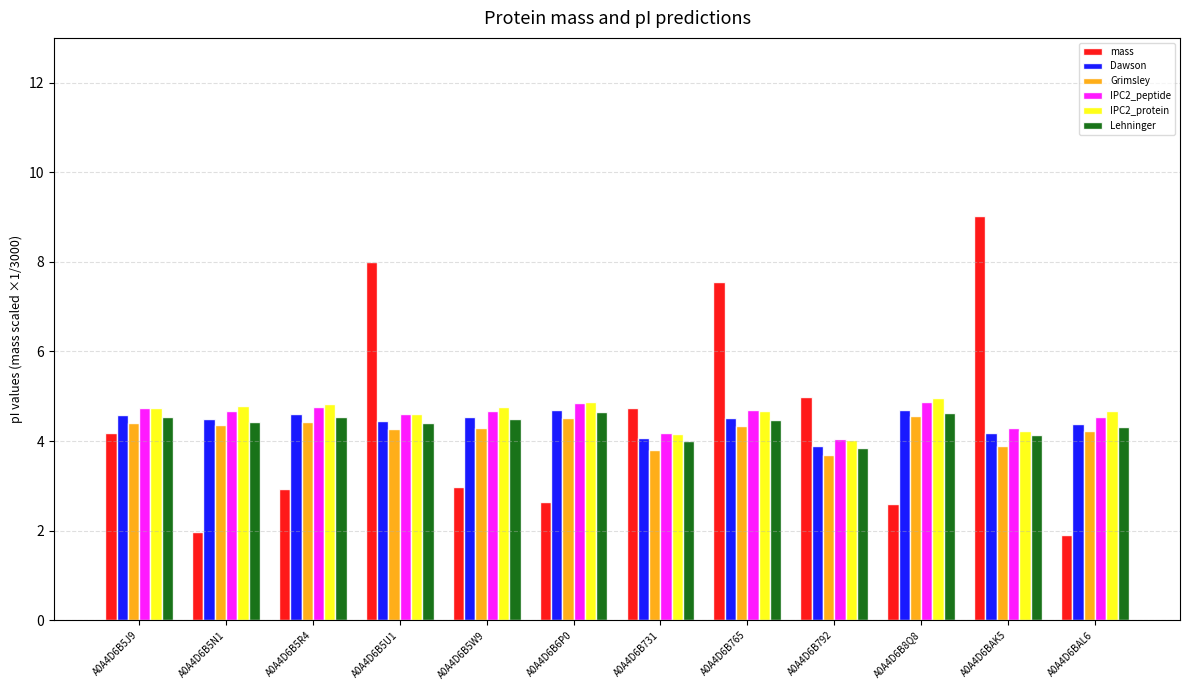

Between A0A4D6B5J9 and A0A4D6B5R4, which series saw the biggest shift?

mass